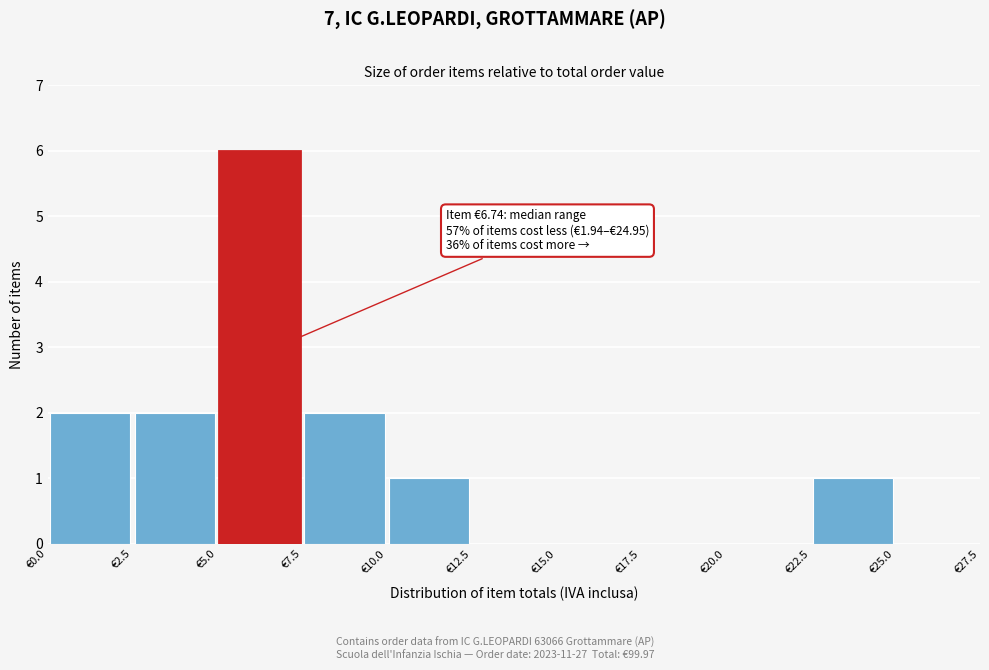

Which range on the x-axis has the tallest bar?

5.0 to 7.5